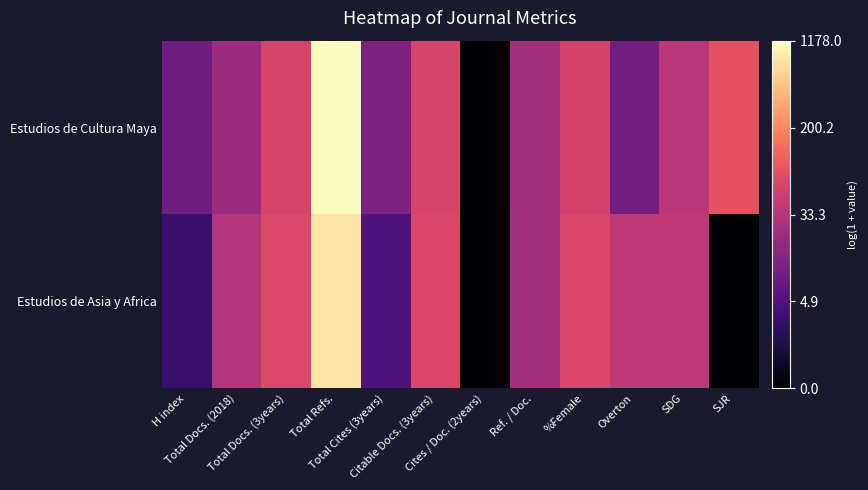

How many series are shown in this chart?

2